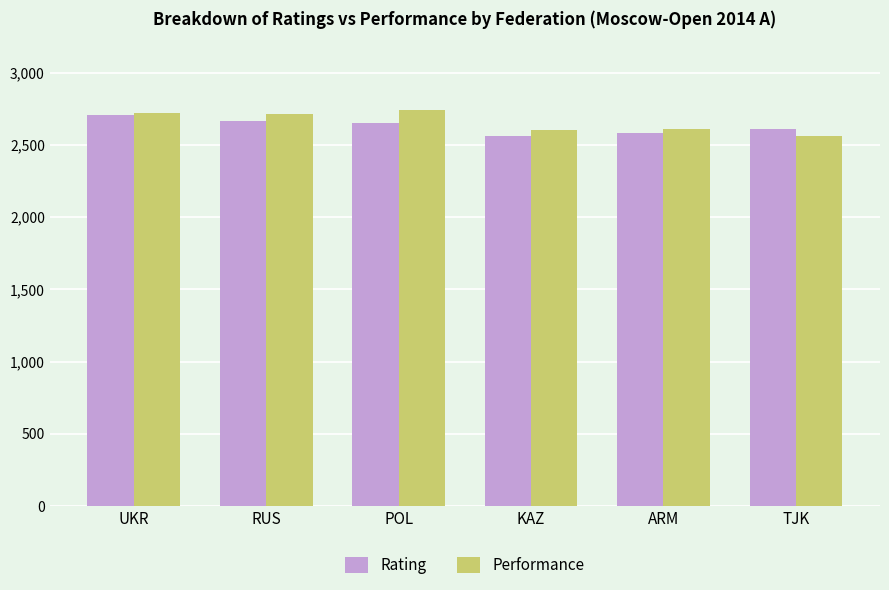

What value does the Rating series have at RUS?

2669